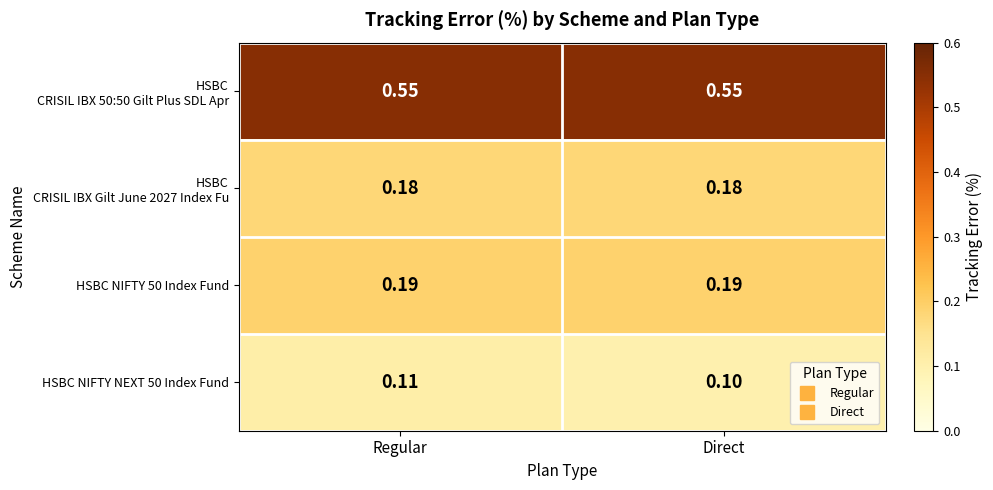

Which label corresponds to the smallest value in the chart?

Direct